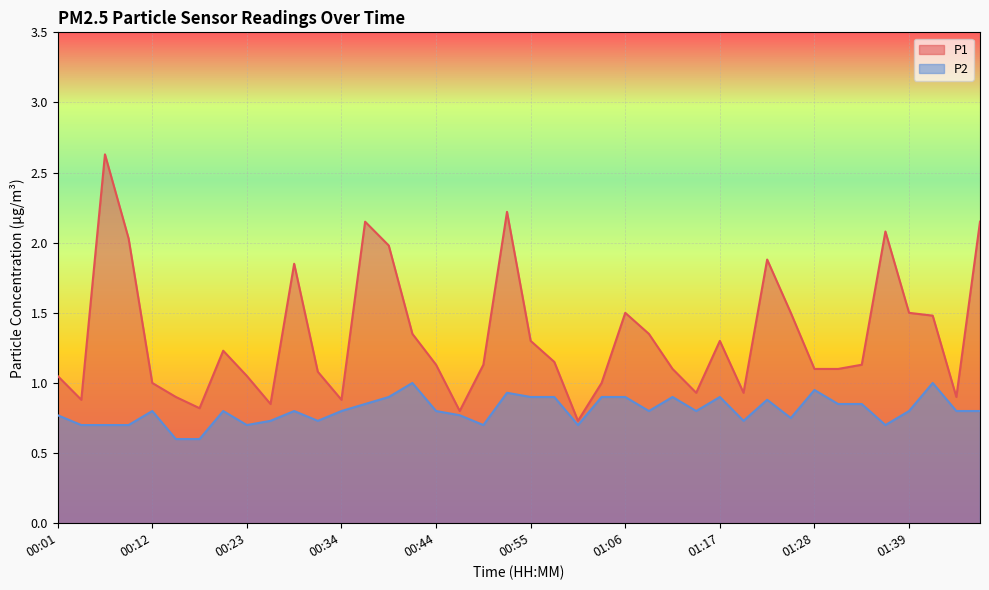

How many categories are shown in the chart?

40